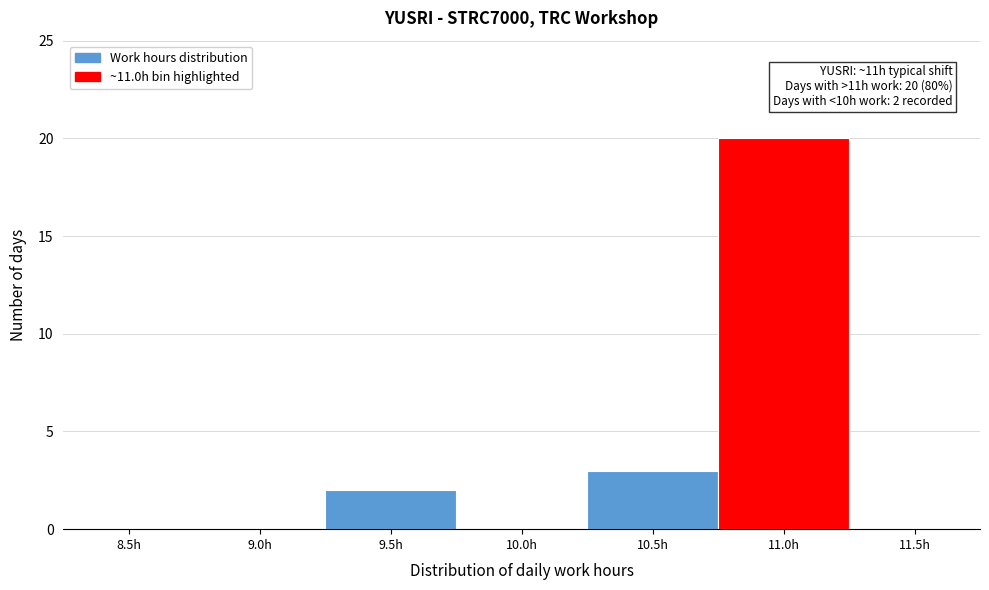

Reading left to right, what are all the values shown in this chart?

8.5h=0	9.0h=0	9.5h=2	10.0h=0	10.5h=3	11.0h=20	11.5h=0